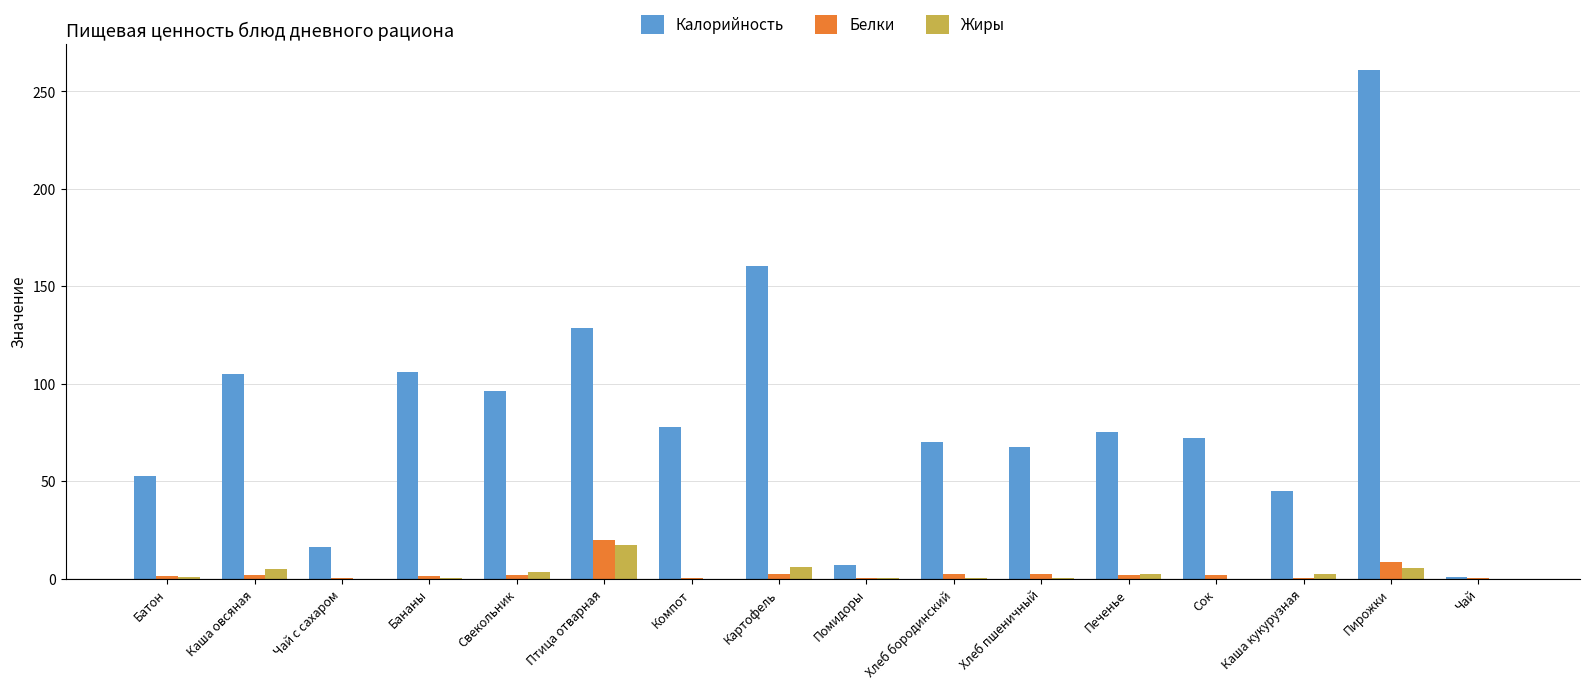

Read the Калорийность value at Помидоры.

7.0